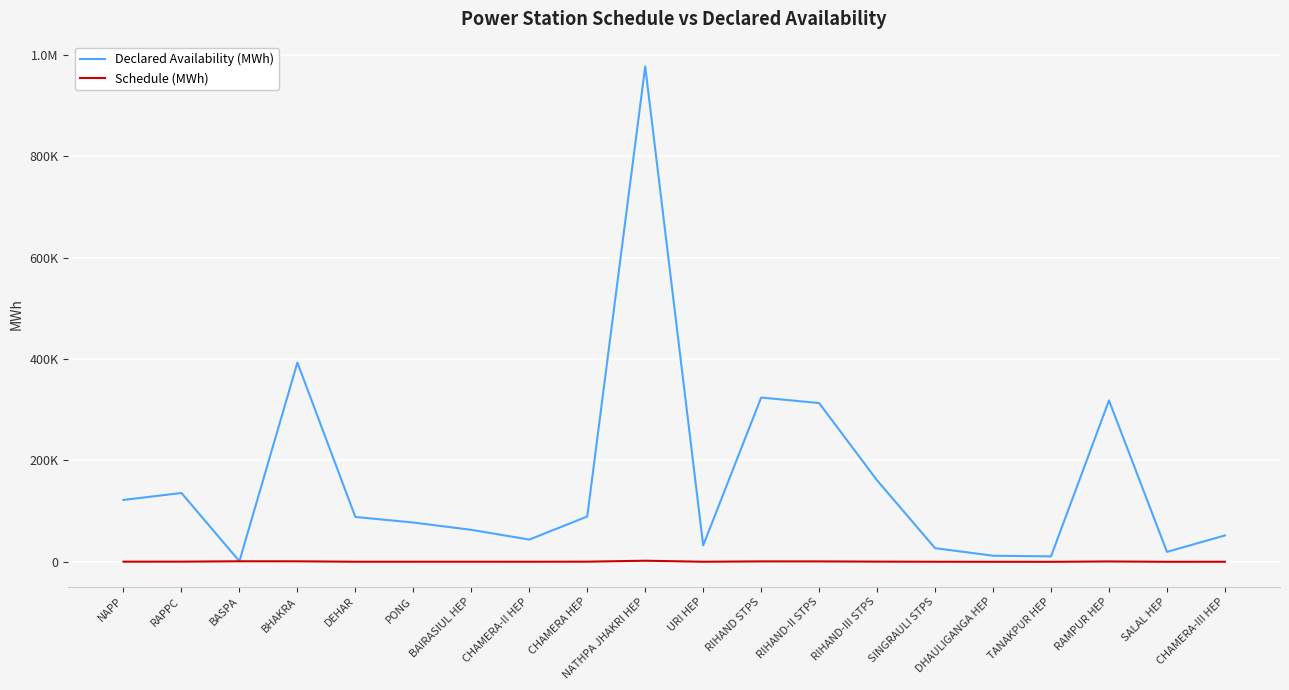

Between CHAMERA-III HEP and NAPP, which is larger?

NAPP